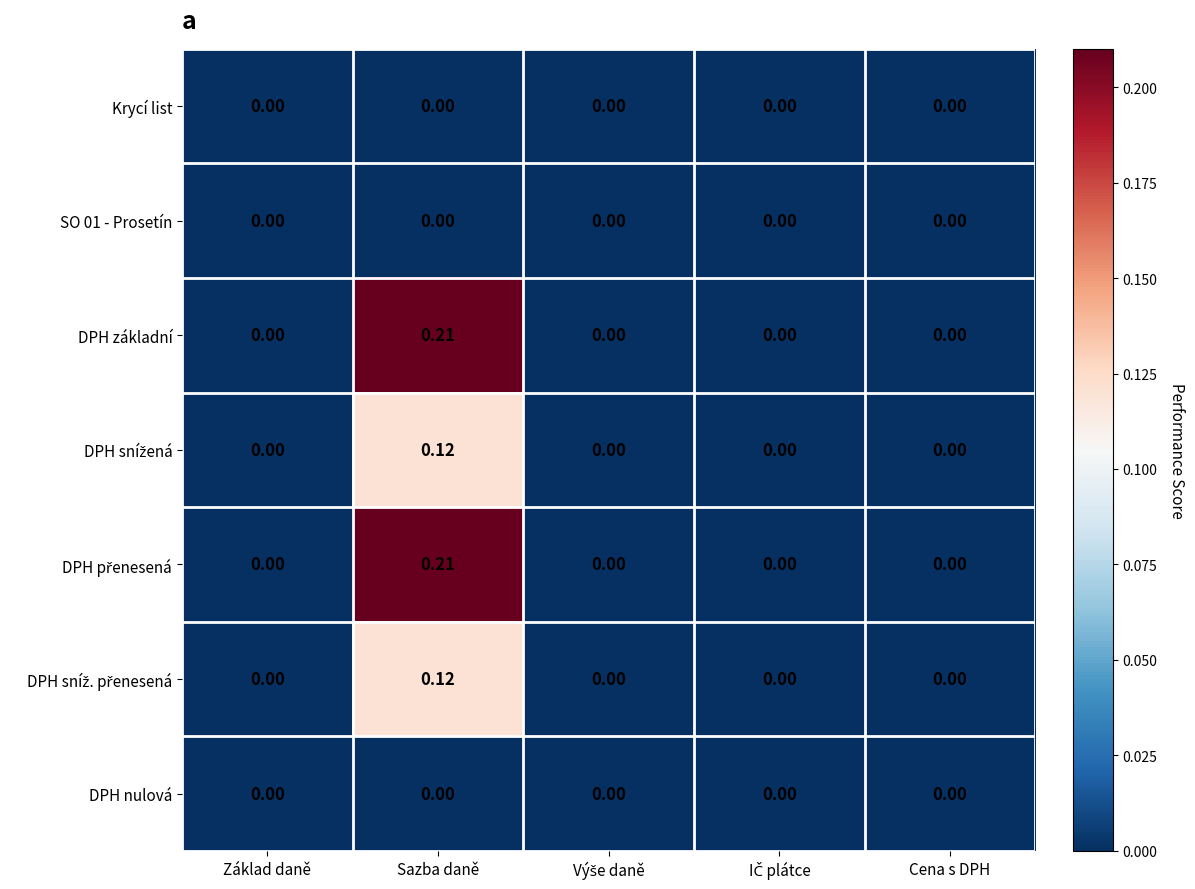

At which category is the sum across all series the highest?

Sazba daně